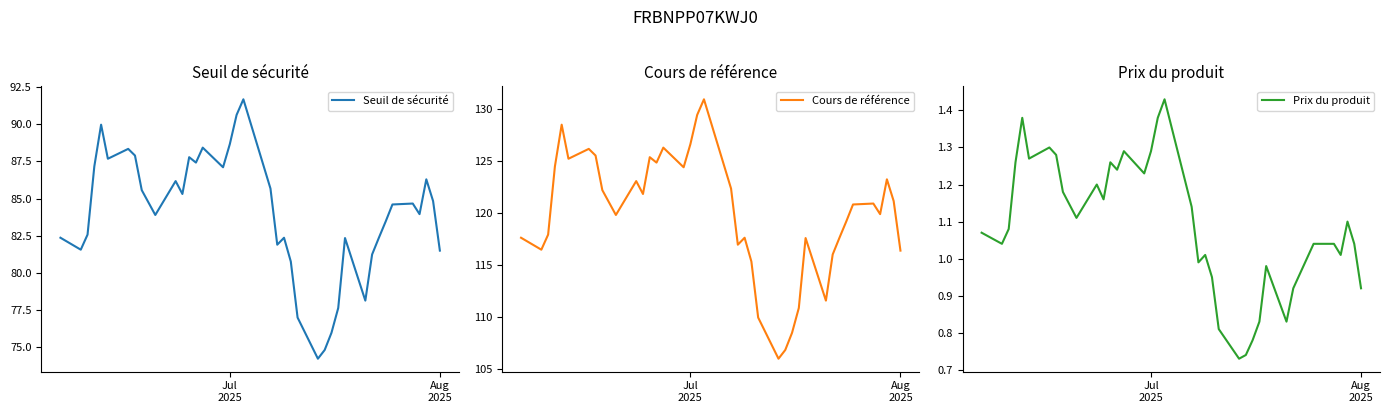

What is the lowest value of the Cours de référence series?

106.0